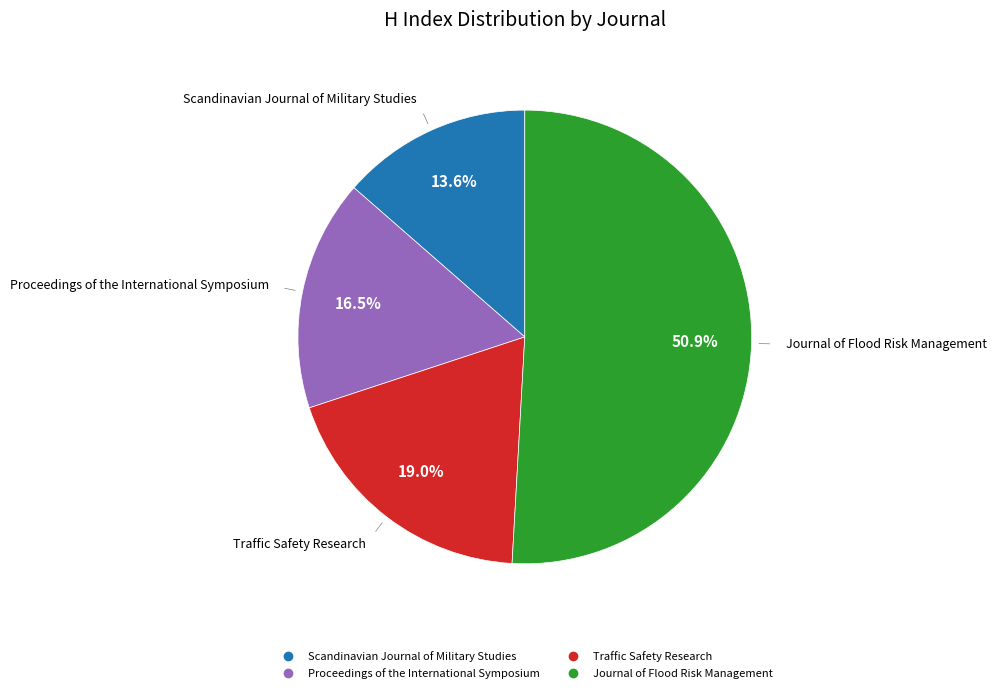

What is the total percentage of Journal of Flood Risk Management and Traffic Safety Research?

69.9%